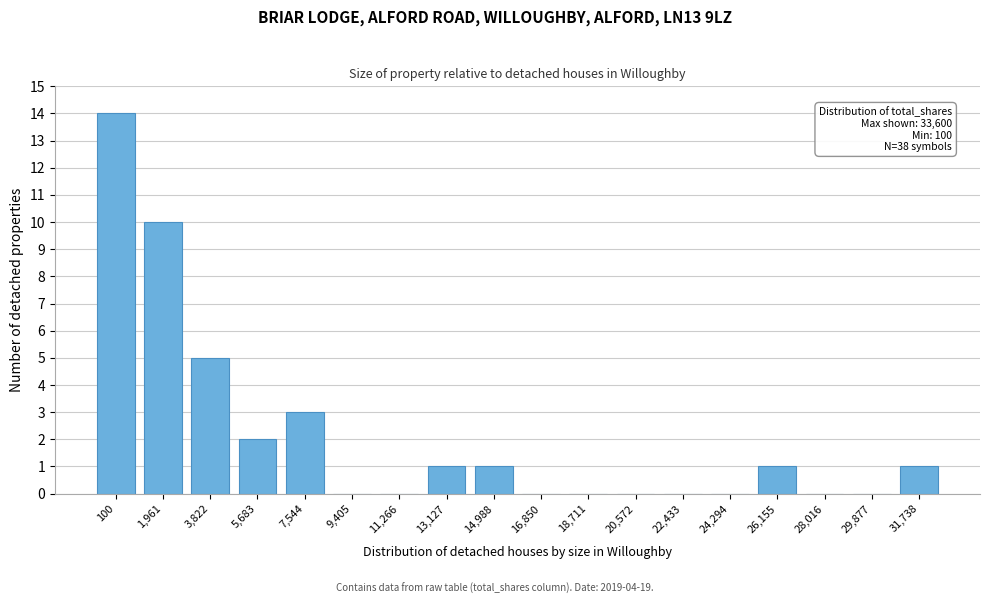

Reading left to right, extract all data points from this chart.

100=14	1,961=10	3,822=5	5,683=2	7,544=3	9,405=0	11,266=0	13,127=1	14,988=1	16,850=0	18,711=0	20,572=0	22,433=0	24,294=0	26,155=1	28,016=0	29,877=0	31,738=1